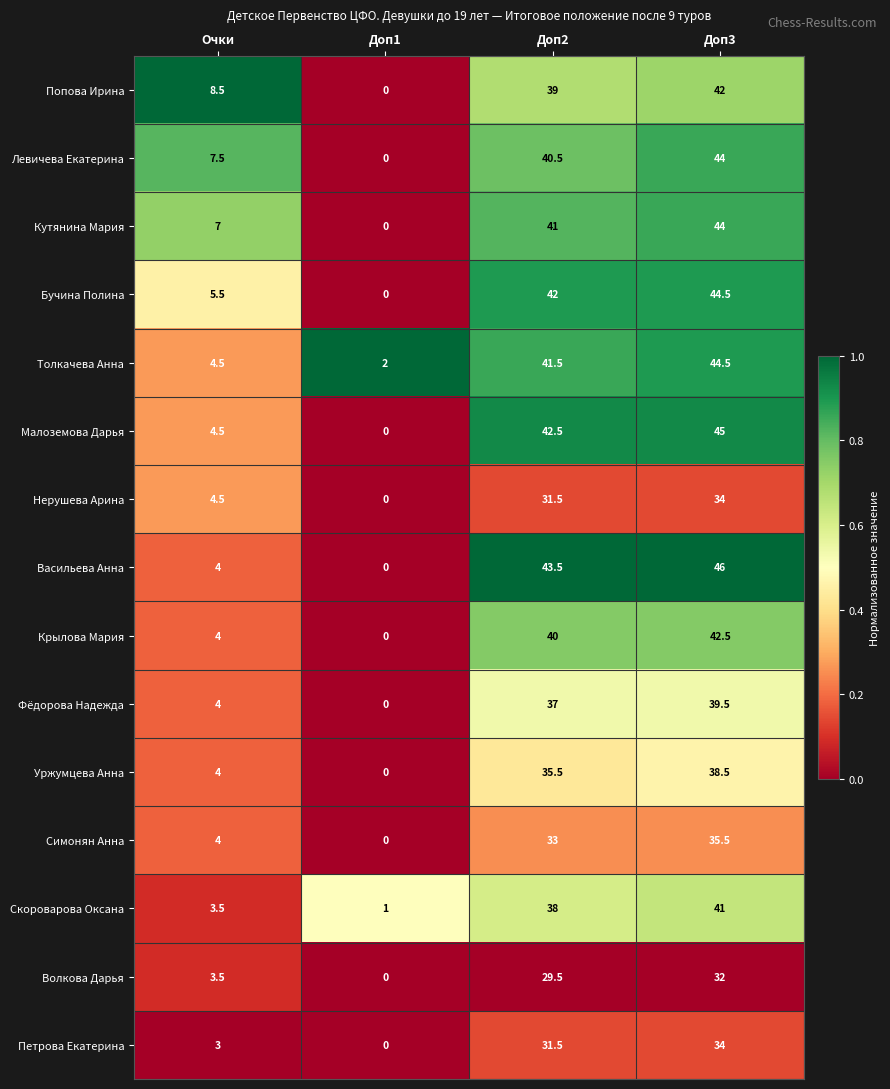

At which label is Малоземова Дарья closest to 22?

Очки